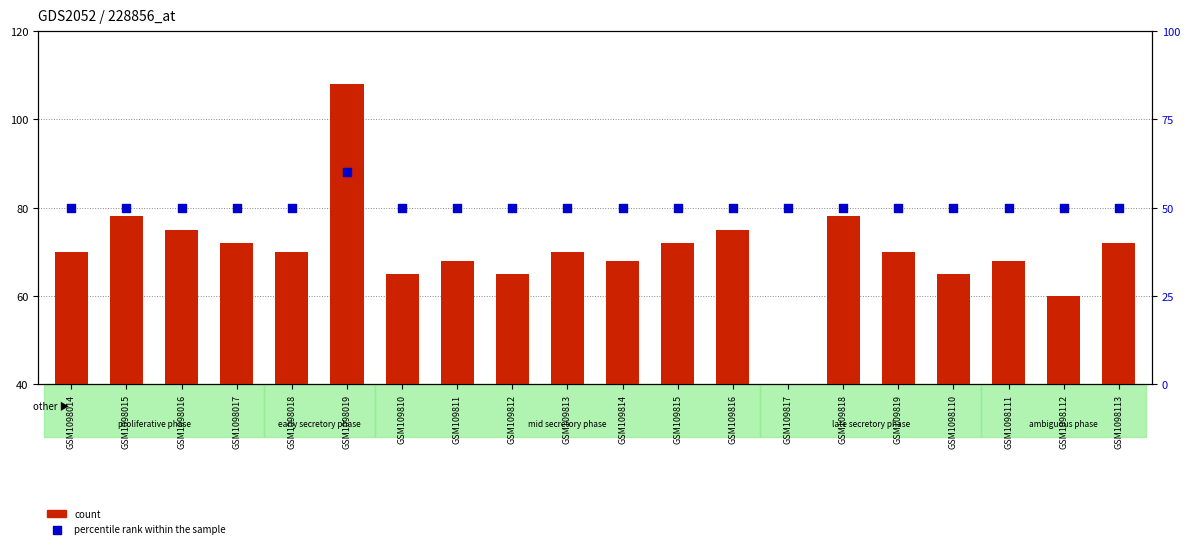

Which series has the largest Y range (max minus min)?

count